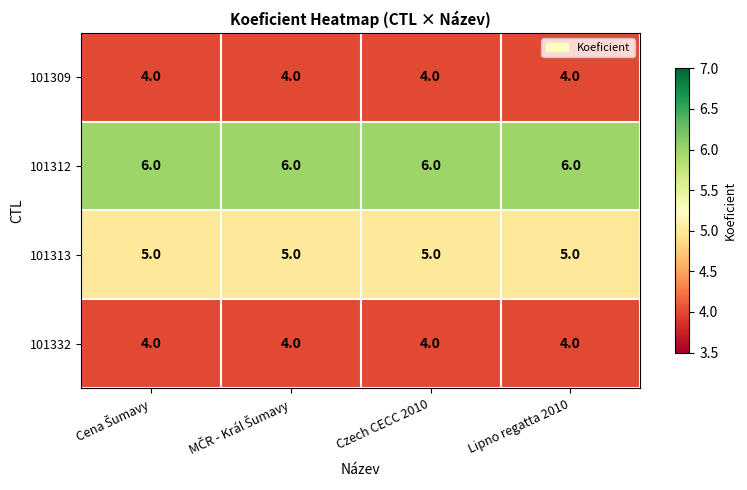

What is the total value across all series at Lipno regatta 2010?

19